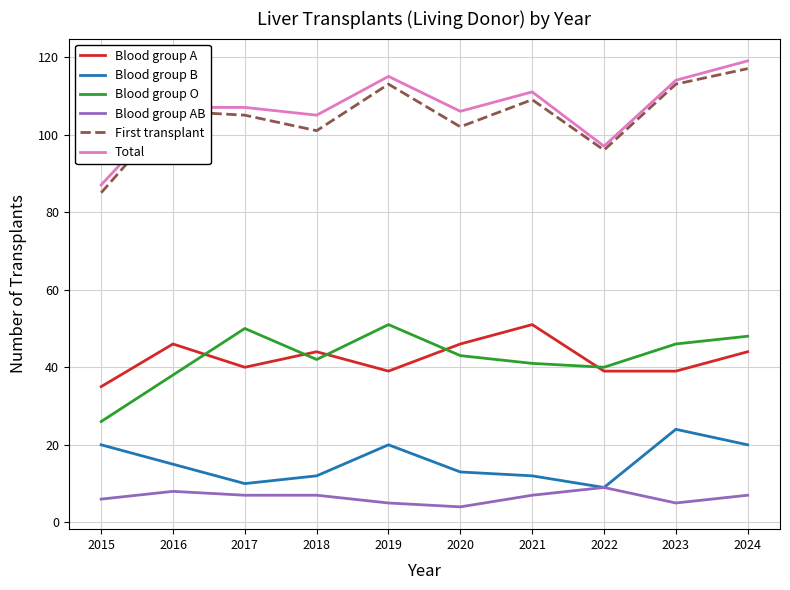

True or false: Blood group AB and Blood group A intersect in this chart.

False